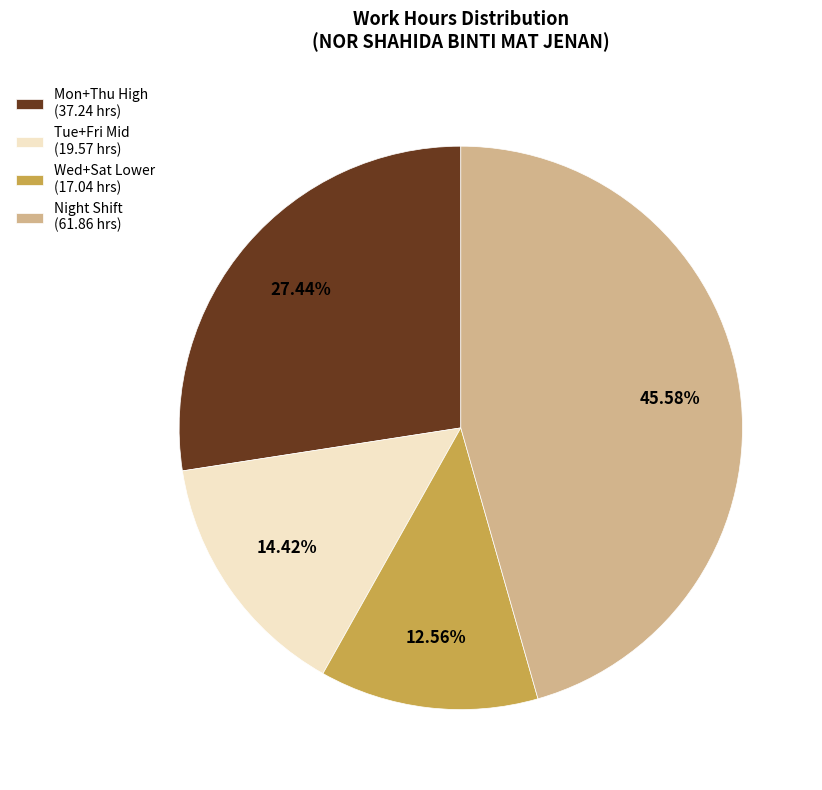

Between Tue+Fri Mid (19.57 hrs) and Wed+Sat Lower (17.04 hrs), which is larger?

Tue+Fri Mid (19.57 hrs)